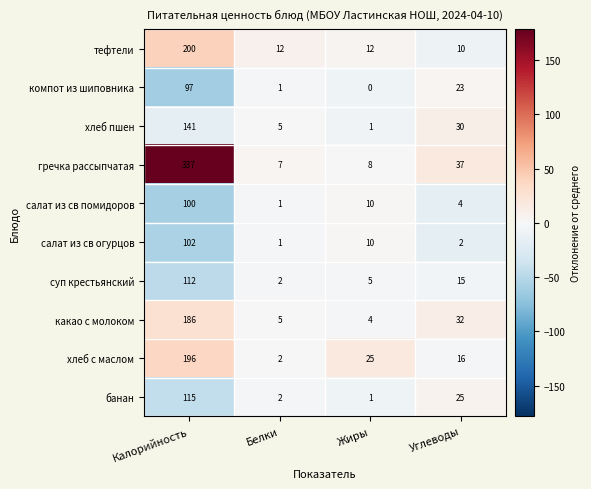

What is the spread (max minus min) of values at Белки?

11